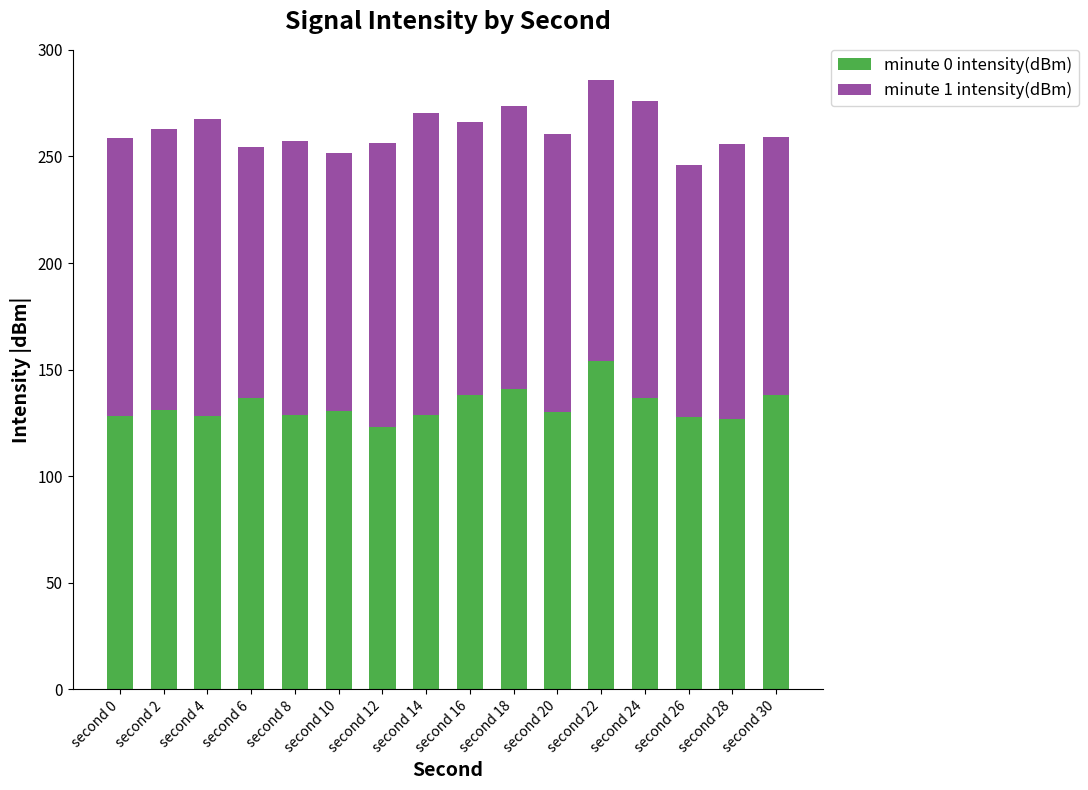

The value of minute 0 intensity(dBm) at second 16 is 209.3. True or false?

False